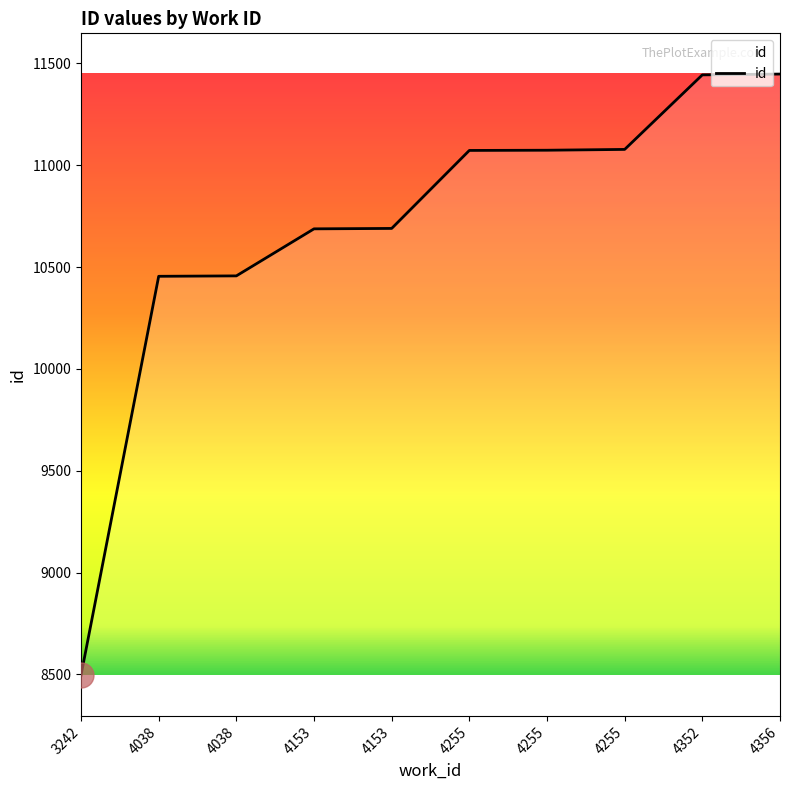

How many lines are shown in the chart?

1